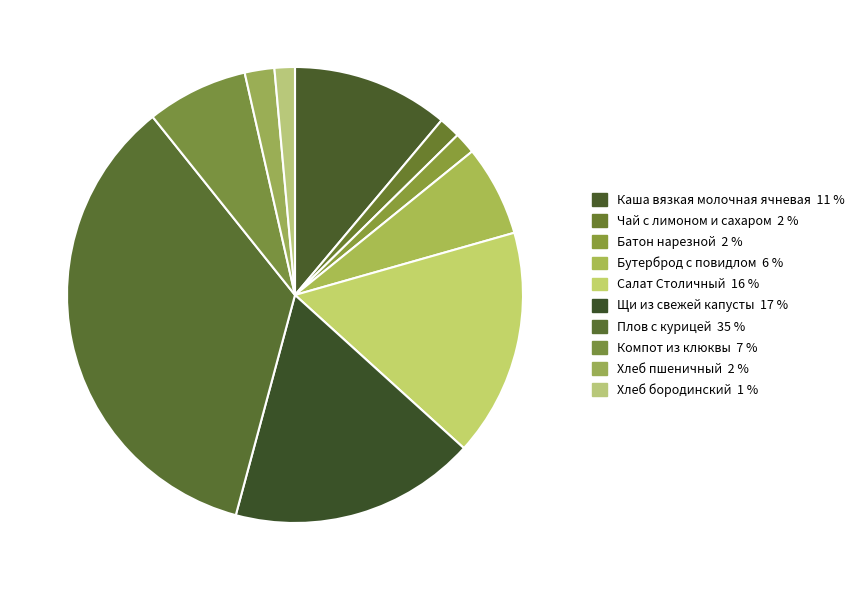

Rank the categories by value from lowest to highest.

Хлеб бородинский, Чай с лимоном и сахаром, Батон нарезной, Хлеб пшеничный, Бутерброд с повидлом, Компот из клюквы, Каша вязкая молочная ячневая, Салат Столичный, Щи из свежей капусты, Плов с курицей